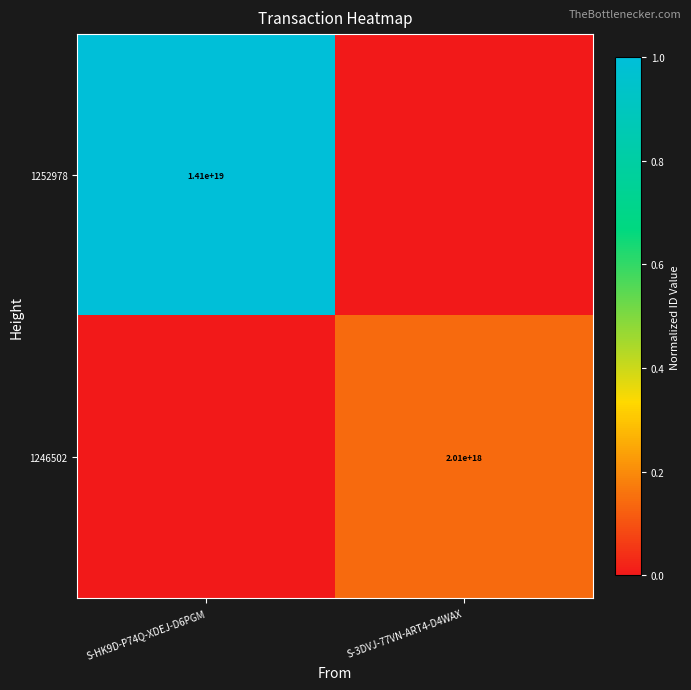

Is it true that 1246502 equals 2010000000000000000 at S-3DVJ-77VN-ART4-D4WAX?

True